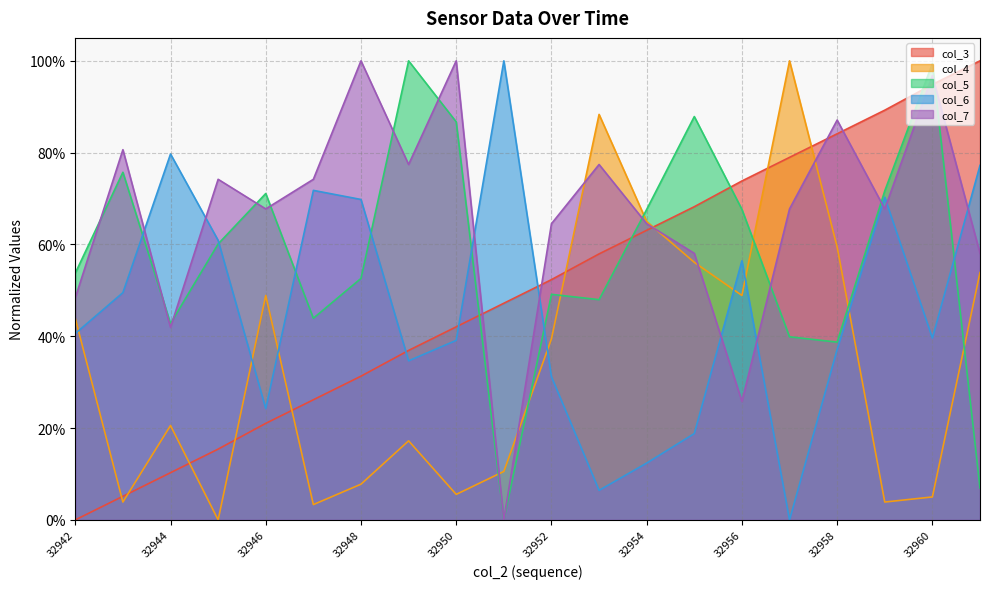

What is the sum of all col_5 values?

11.6